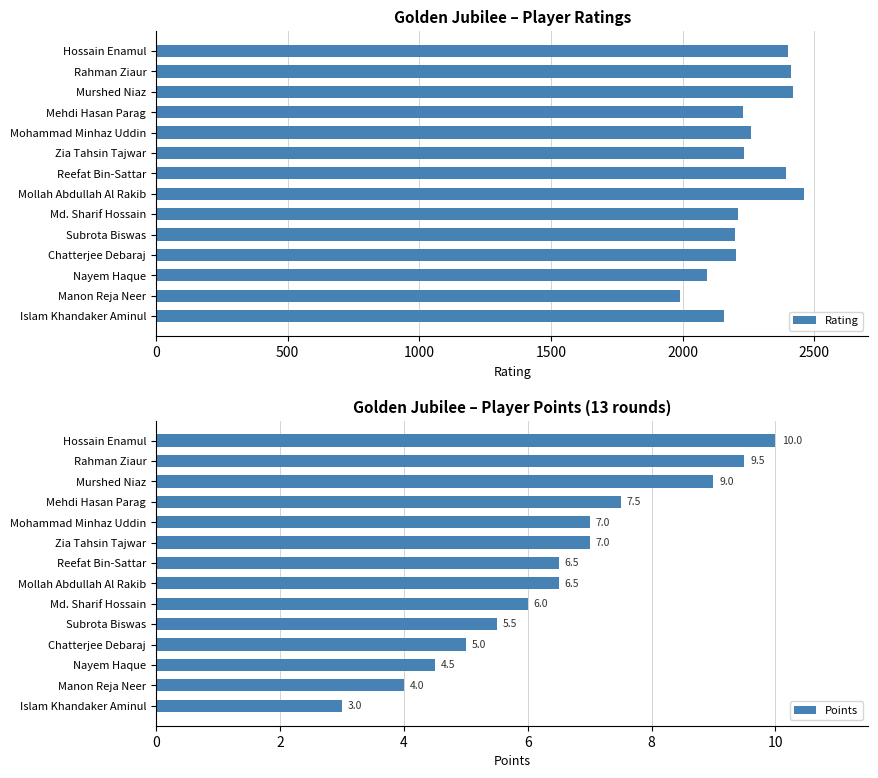

Which series has the largest range (max minus min)?

Rating